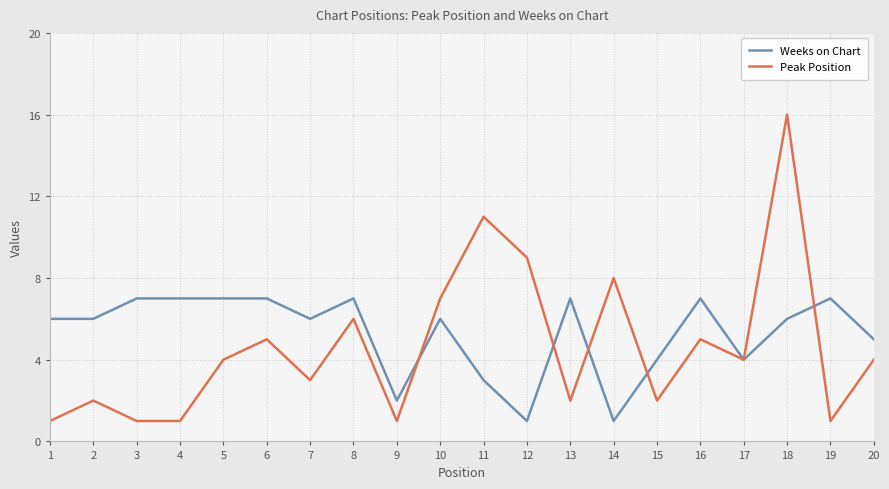

The Weeks on Chart series shows 11 at 19. True or false?

False